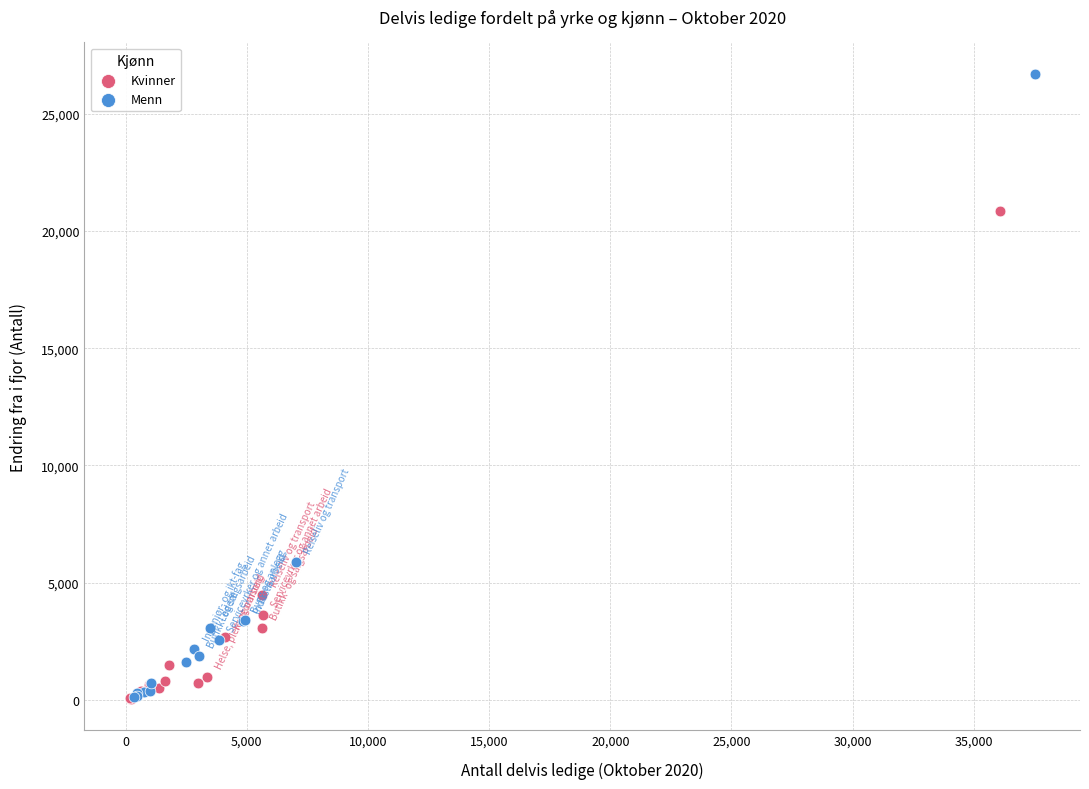

What are all the series names shown in the legend?

Kvinner, Menn